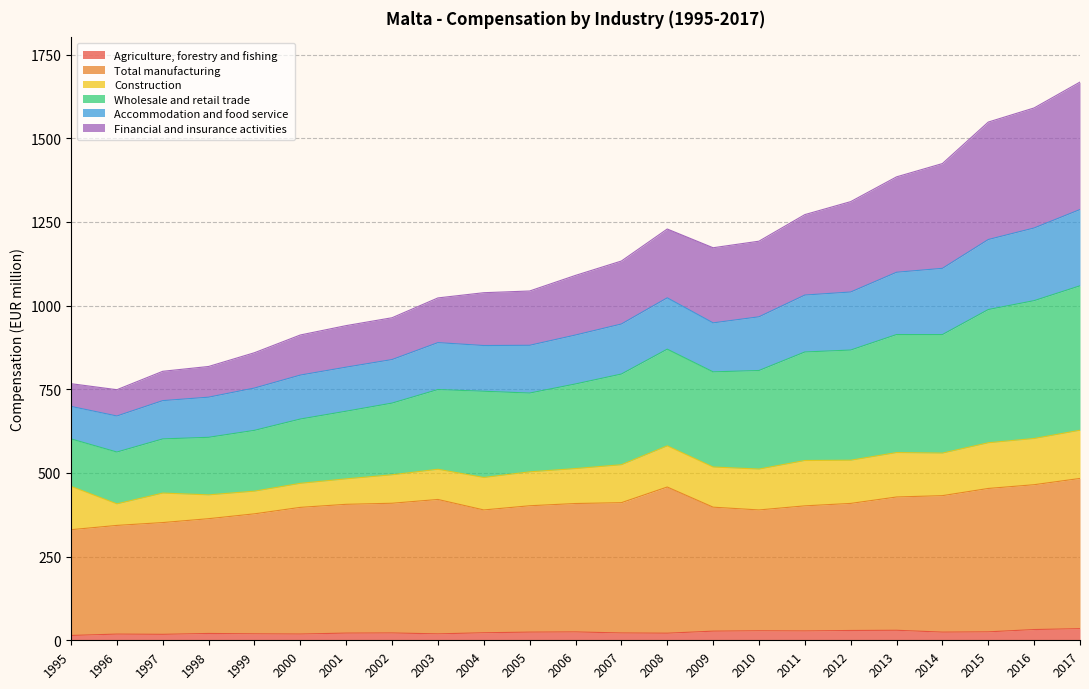

How many interior local valleys does the Wholesale and retail trade series have?

2